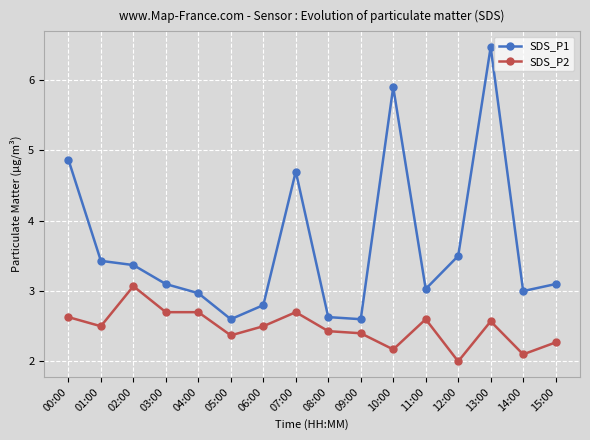

In SDS_P1, how many points are lower than both neighbors (excluding endpoints)?

4